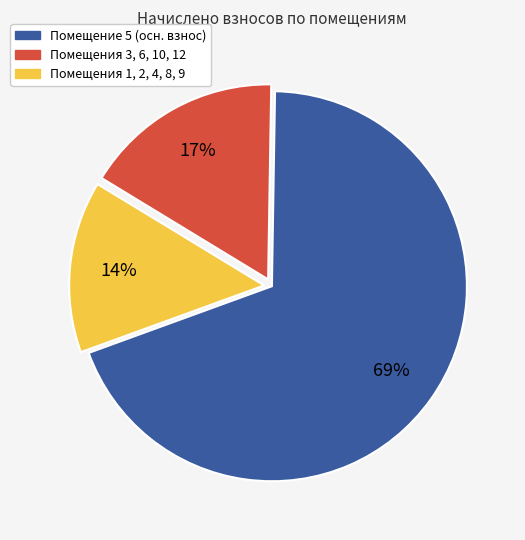

To the nearest percent, what is the average slice percentage?

33%